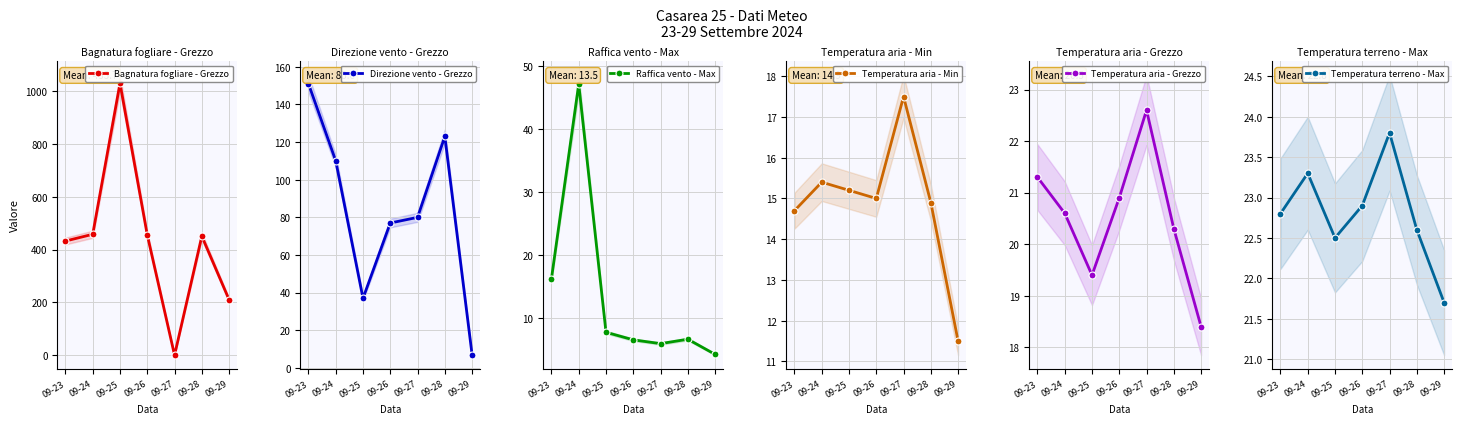

What is the value of the Bagnatura fogliare - Grezzo point at the 3rd from the left?

1029.7